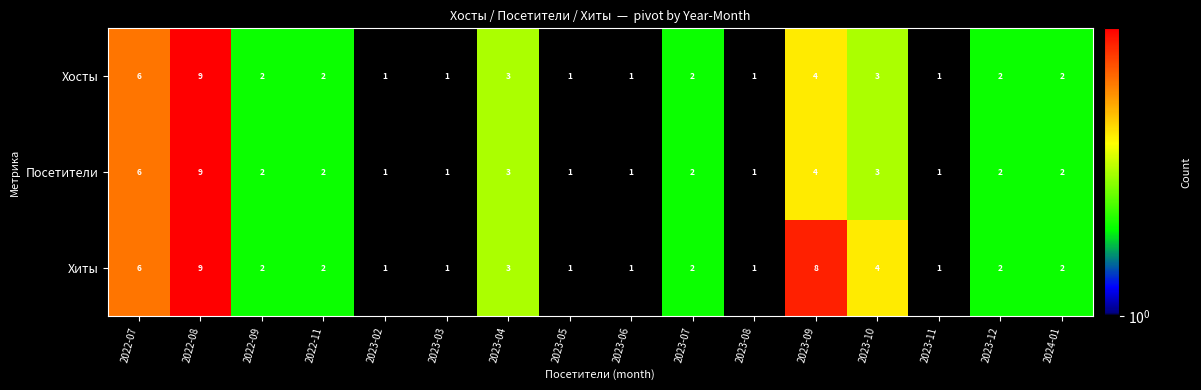

The value of Хосты at 2024-01 is 1. True or false?

False